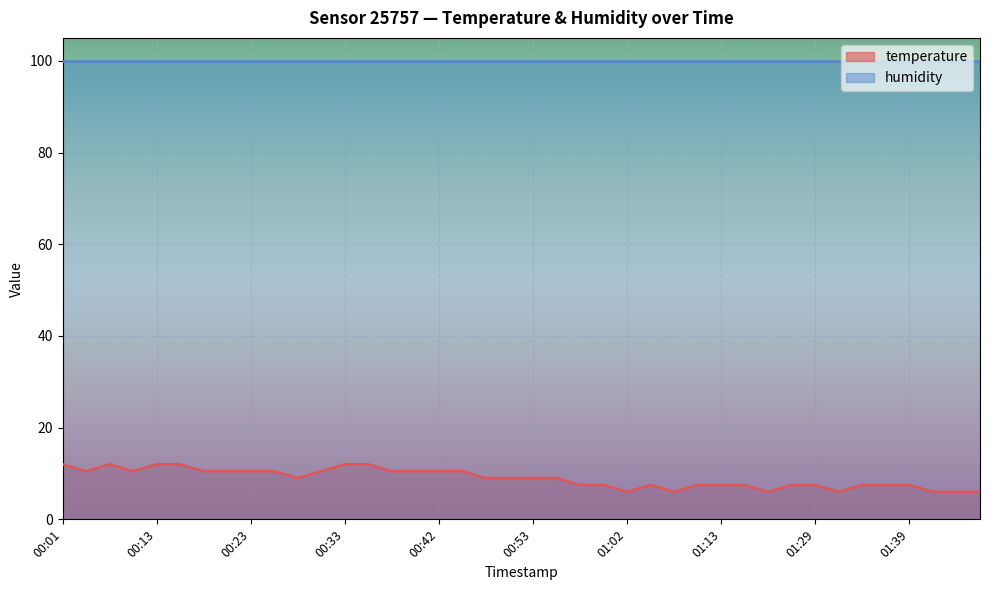

Reading left to right, extract all data points from this chart.

12.0	10.5	12.0	10.5	12.0	12.0	10.5	10.5	10.5	10.5	9.0	10.5	12.0	12.0	10.5	10.5	10.5	10.5	9.0	9.0	9.0	9.0	7.5	7.5	6.0	7.5	6.0	7.5	7.5	7.5	6.0	7.5	7.5	6.0	7.5	7.5	7.5	6.0	6.0	6.0